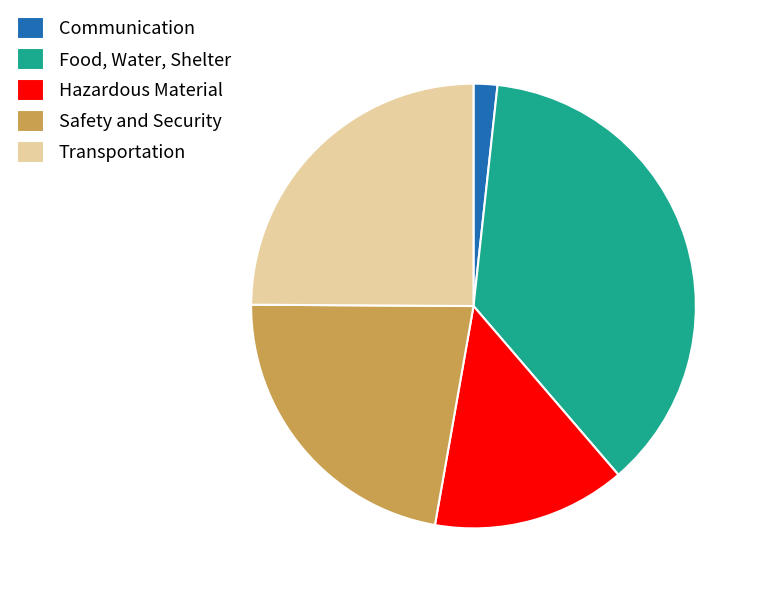

Which category has the smallest portion of the pie?

Communication